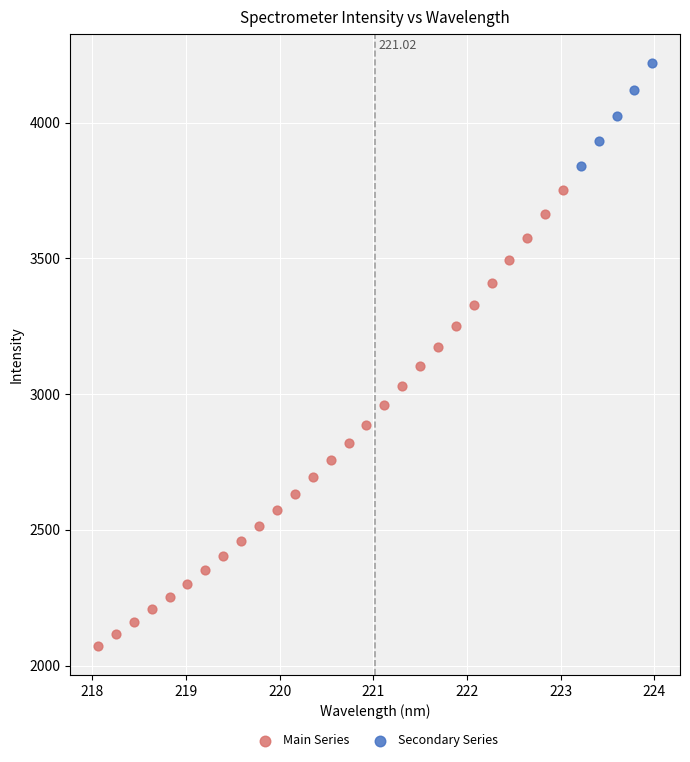

Which series reaches the minimum Y coordinate?

Main Series